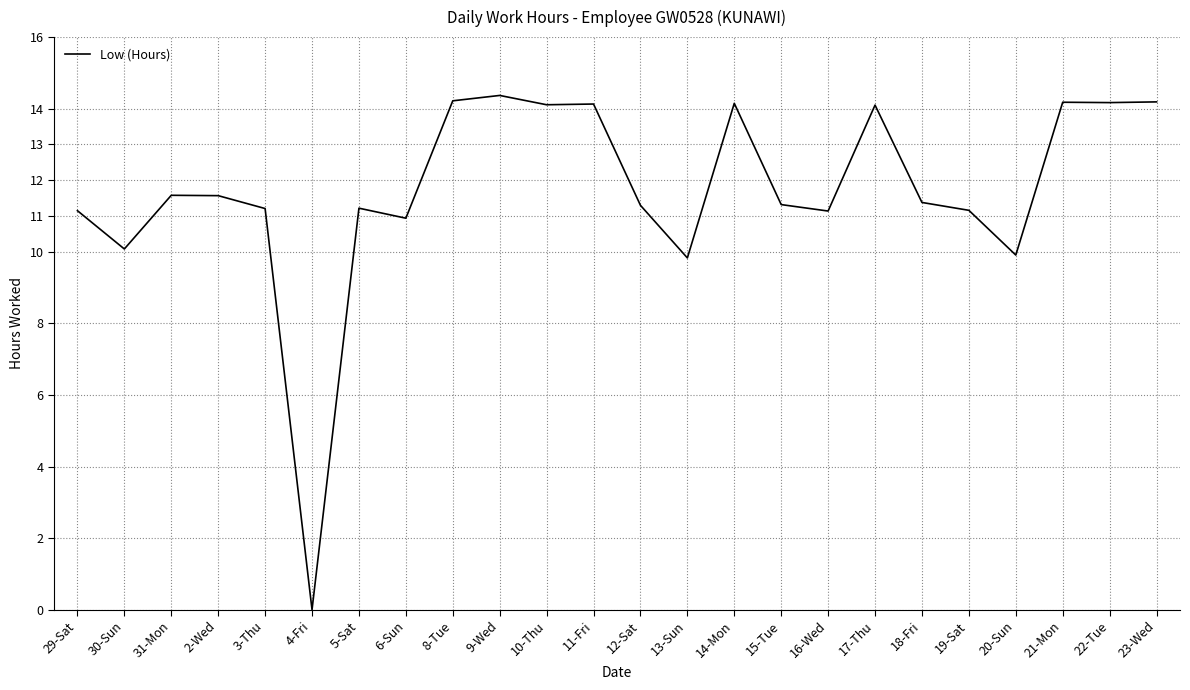

What is the greatest value displayed?

14.4